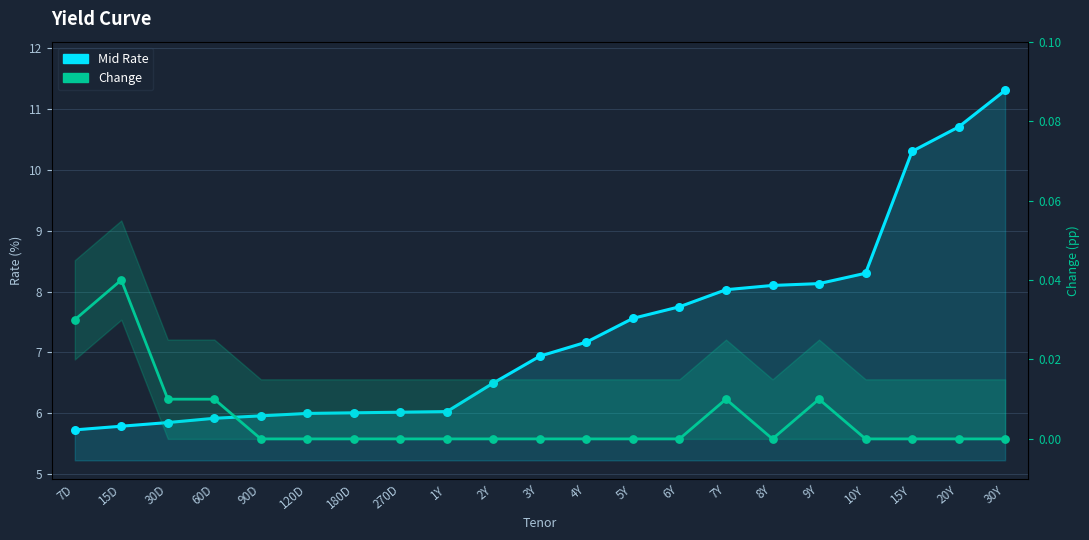

Which series has the largest Y range (max minus min)?

Mid Rate